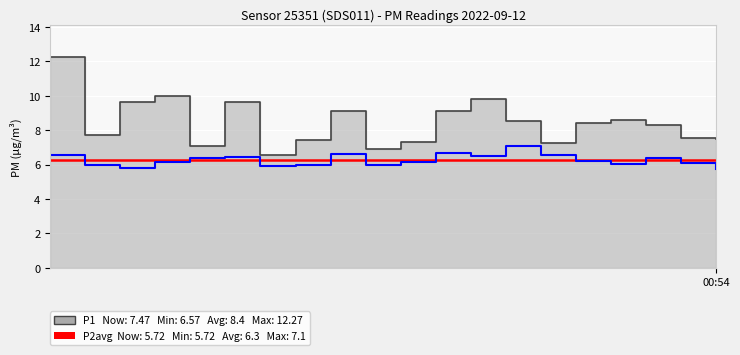

What is the value of the P2 point at the 14th from the left?

7.1